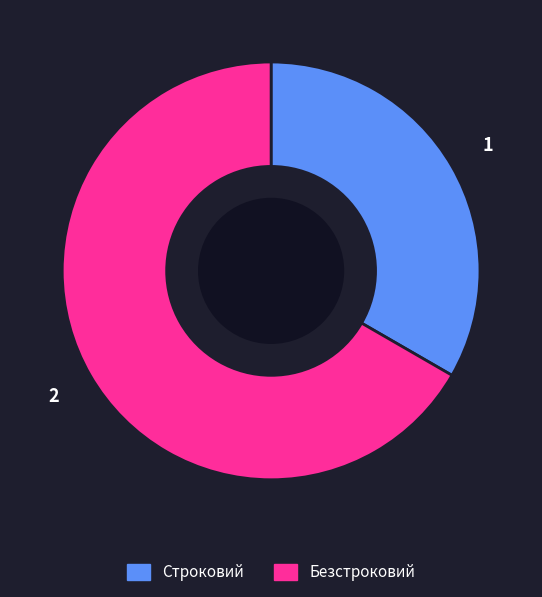

The Строковий slice represents 33% of the pie. True or false?

True